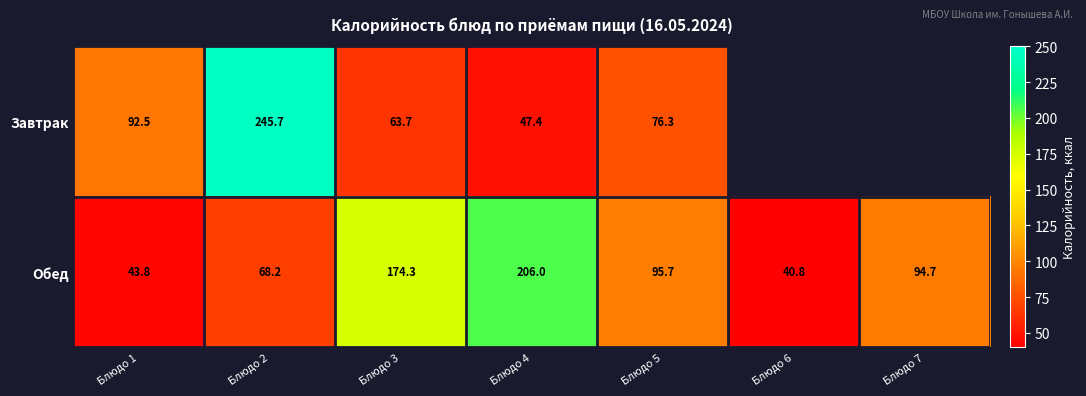

What value does the Обед series have at Блюдо 5?

95.7